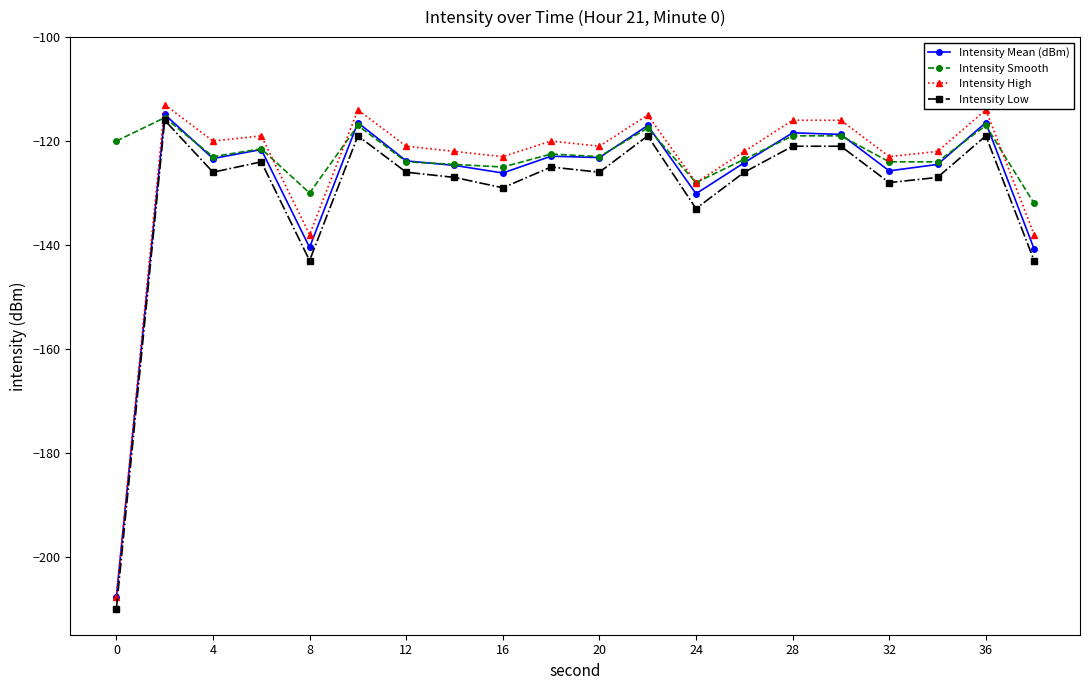

True or false: Intensity High has more than 1 interior local peaks.

True